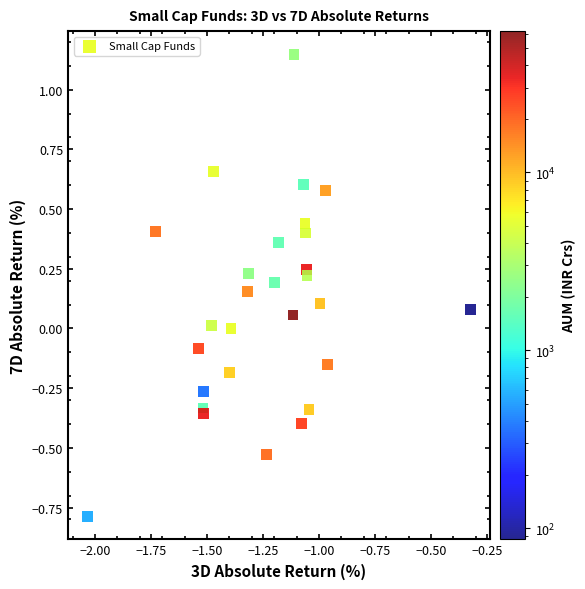

What is the range of Y values (max minus min)?

1.9